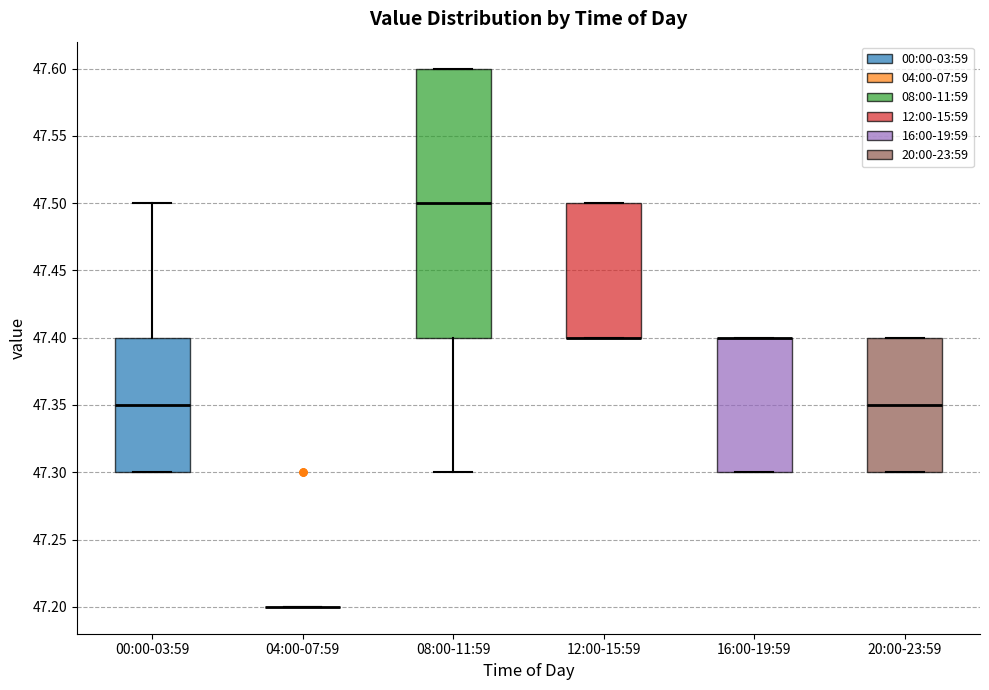

Which box is the tallest, from its lower edge to its upper edge?

08:00-11:59